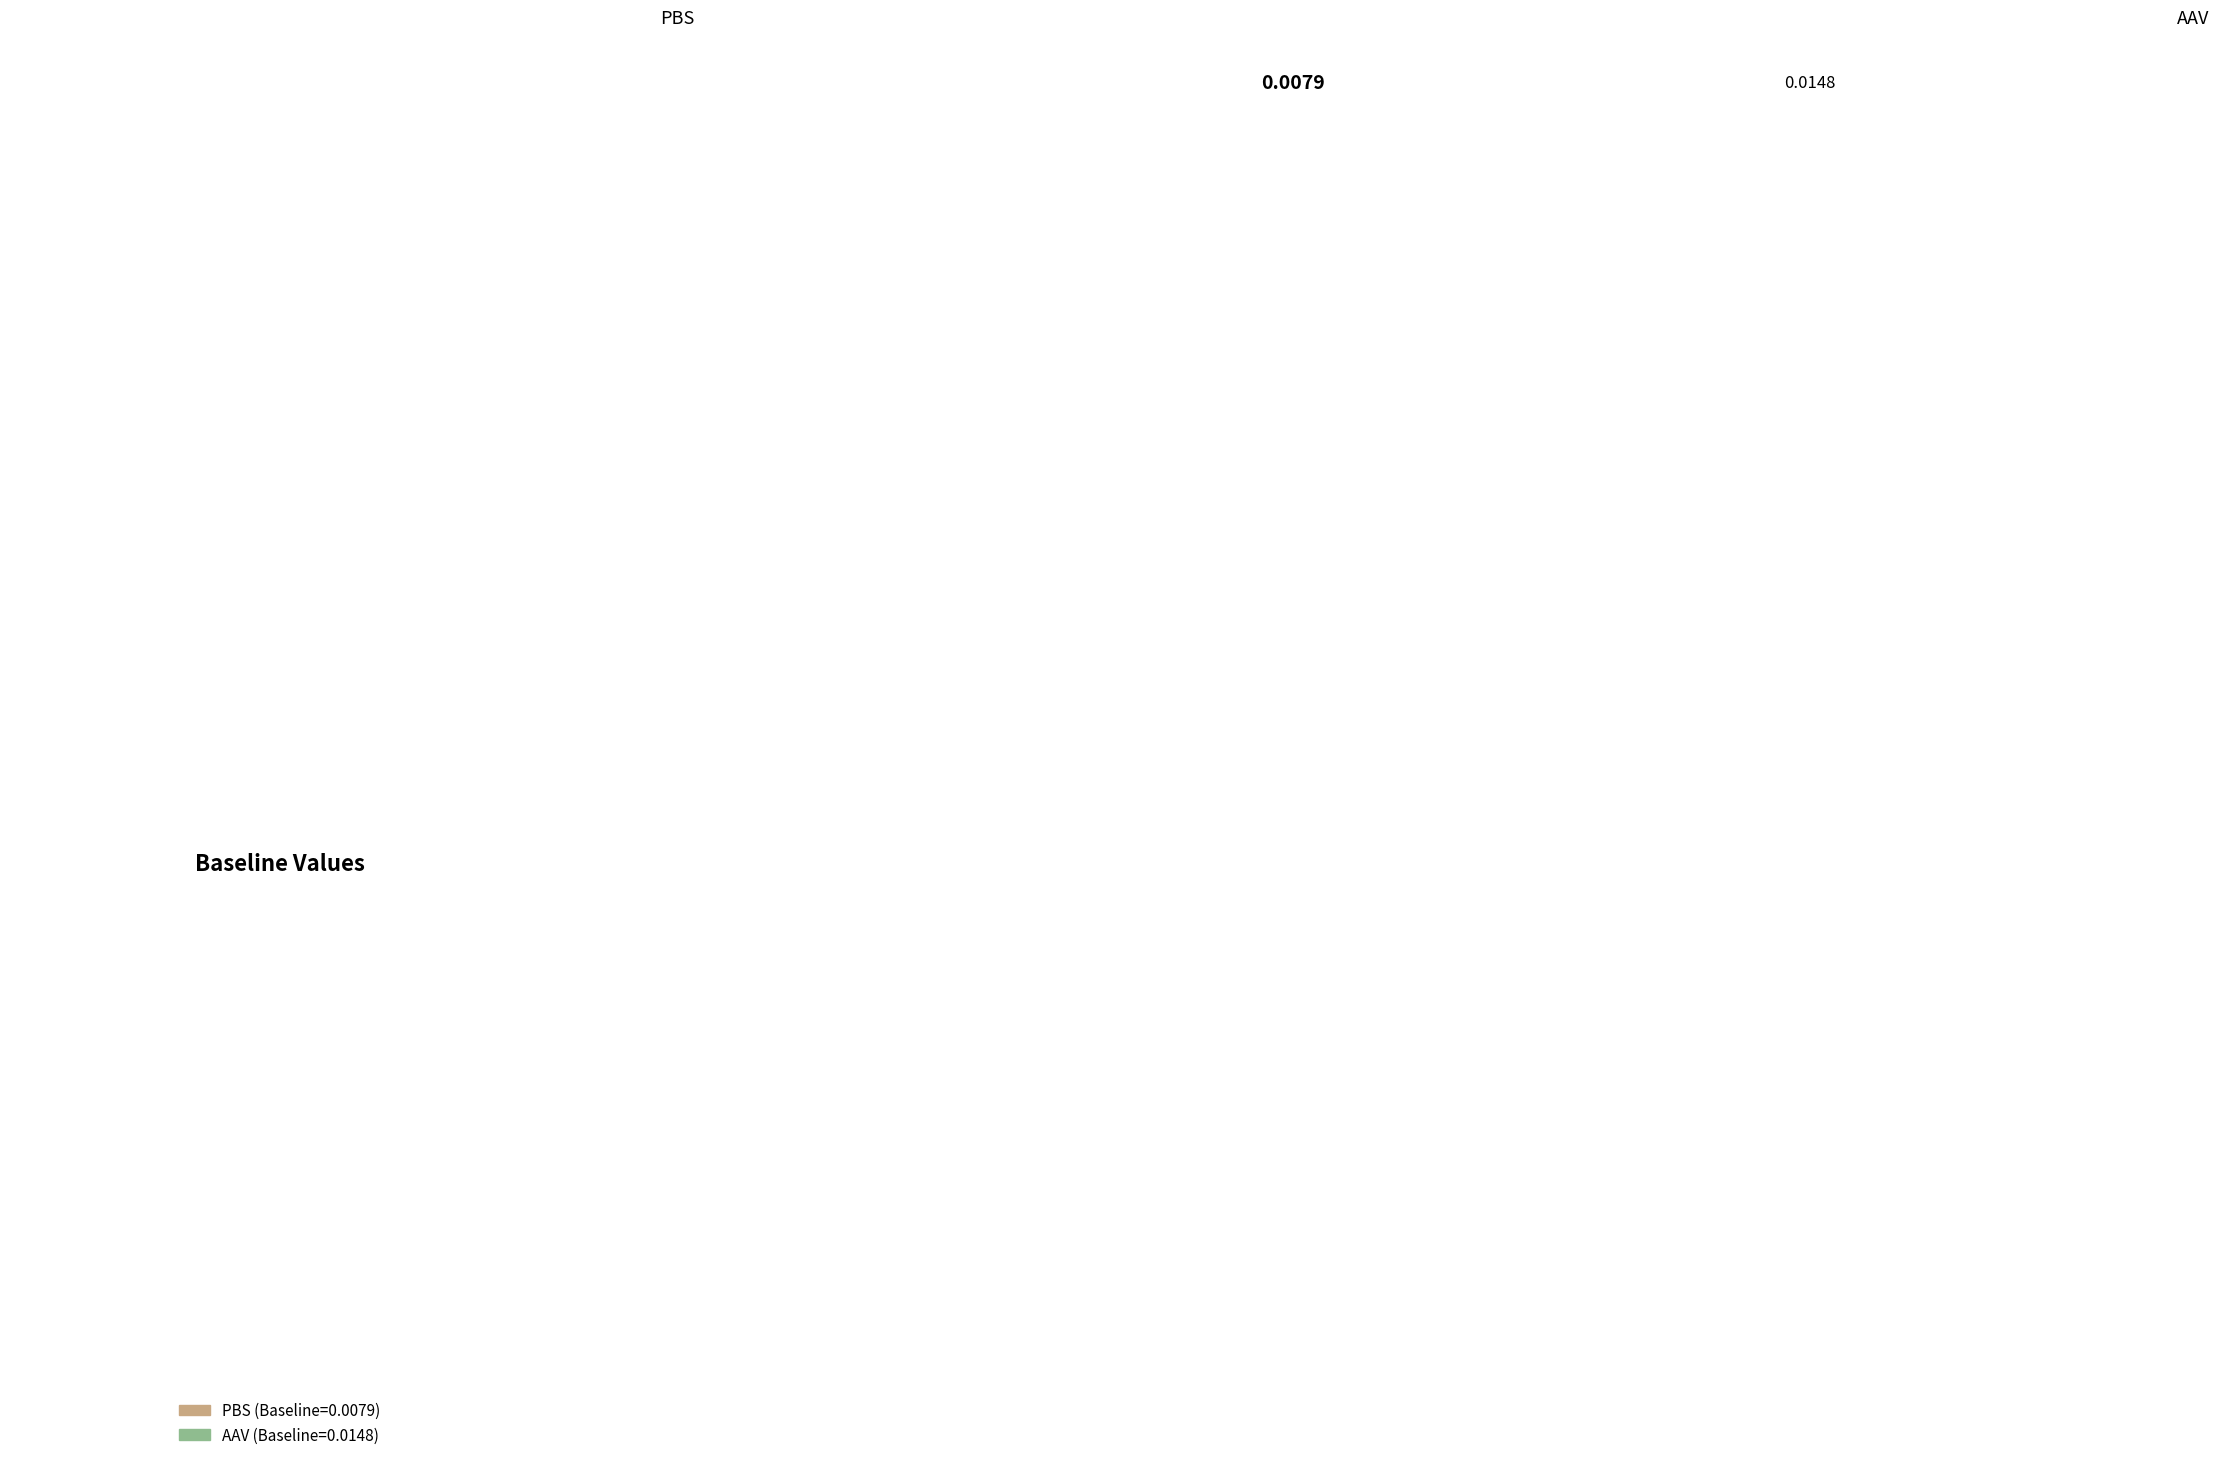

Which slice represents more than half of the pie?

AAV